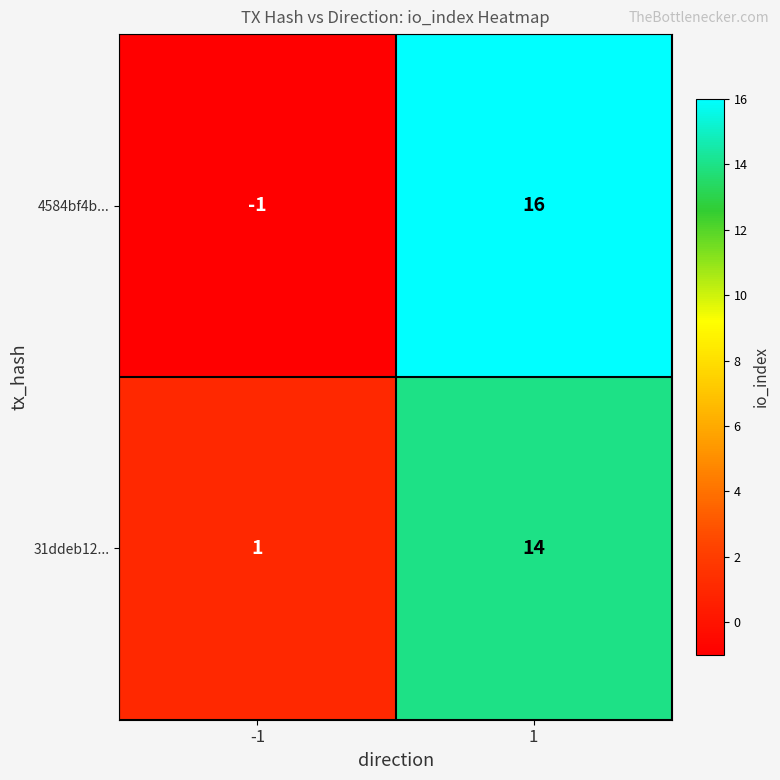

What is the greatest value displayed?

16